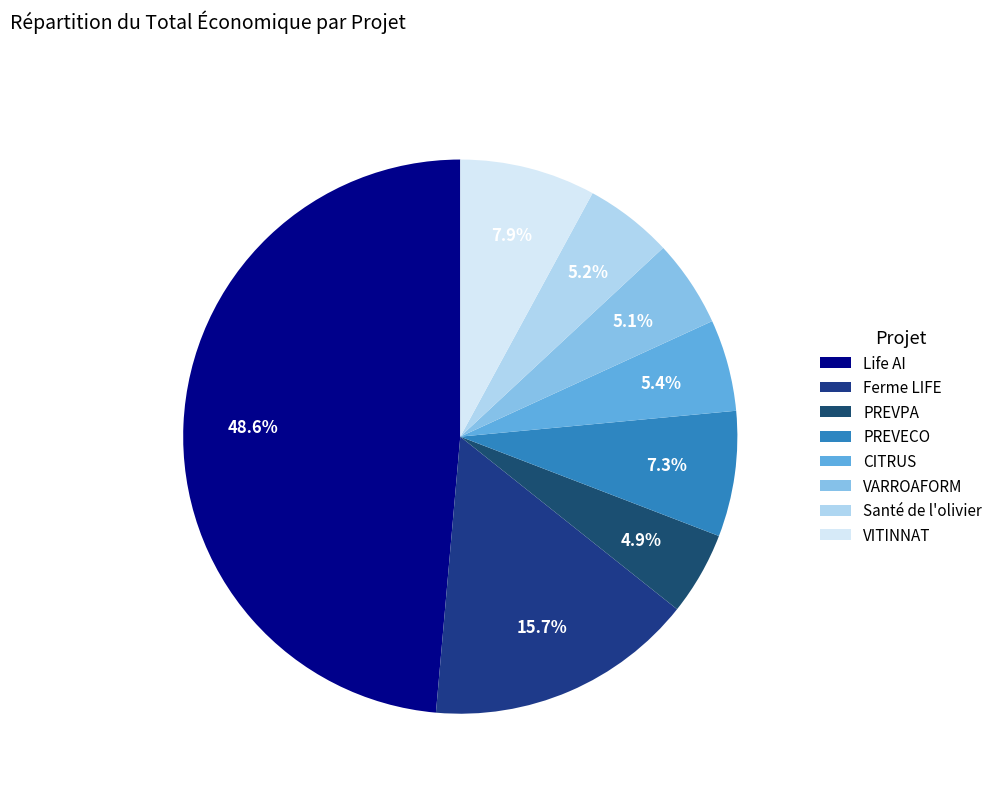

Approximately how many times larger is the value at CITRUS compared to Ferme LIFE?

0.3